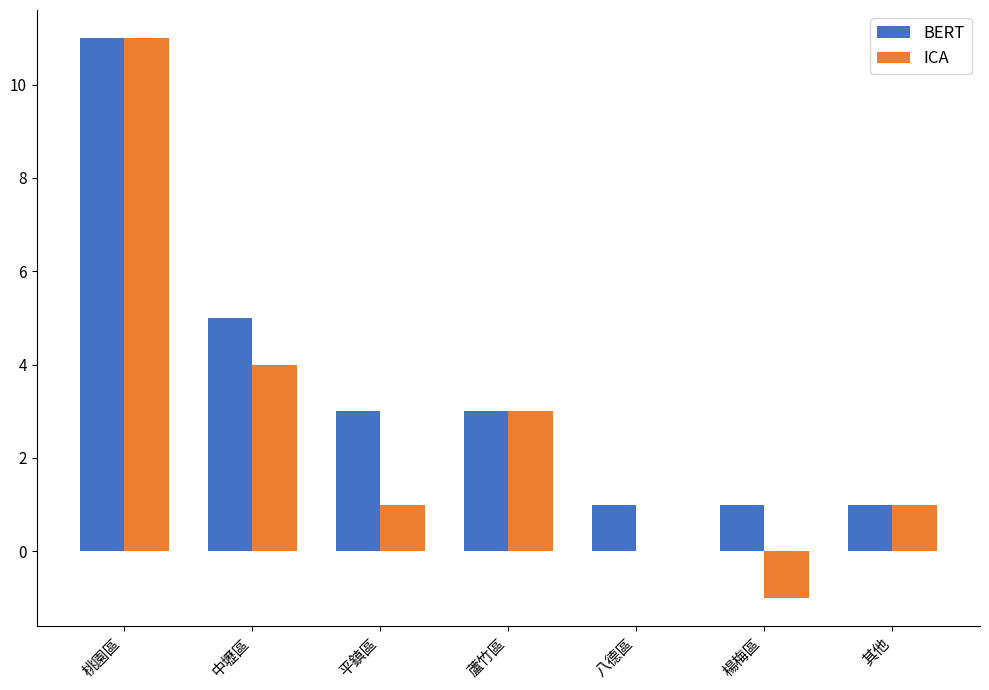

What are all the series names shown in the legend?

BERT, ICA